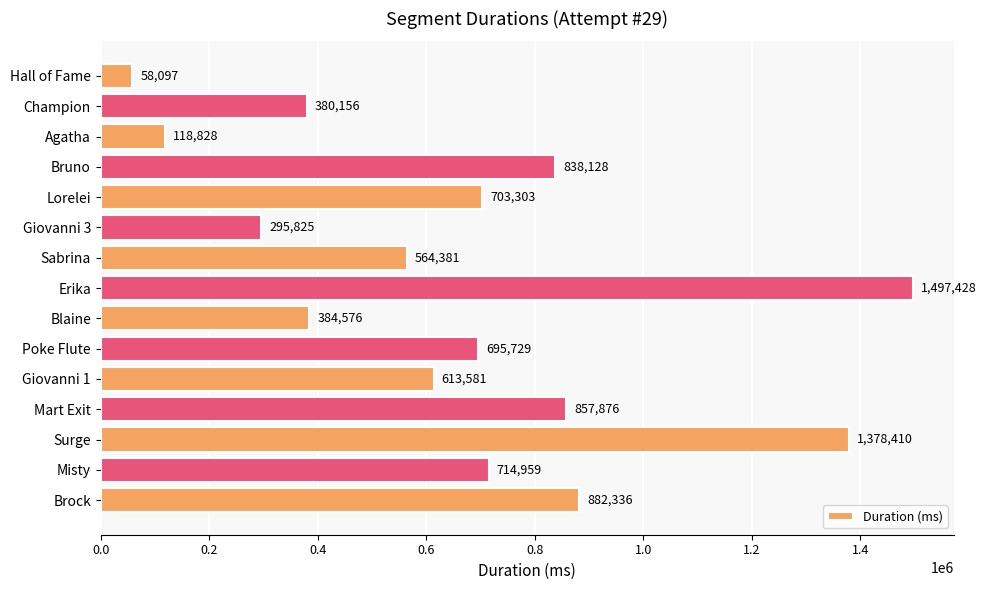

List the labels in order of value, smallest first.

Hall of Fame, Agatha, Giovanni 3, Champion, Blaine, Sabrina, Giovanni 1, Poke Flute, Lorelei, Misty, Bruno, Mart Exit, Brock, Surge, Erika